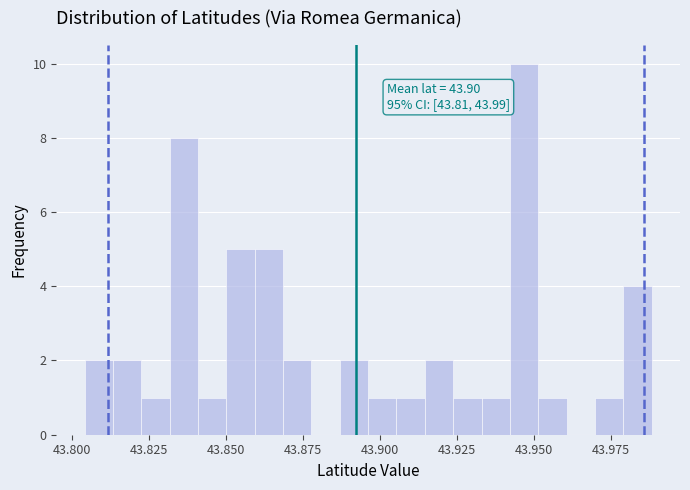

Read against the x-axis, roughly where is the centre of the tallest bar?

43.945